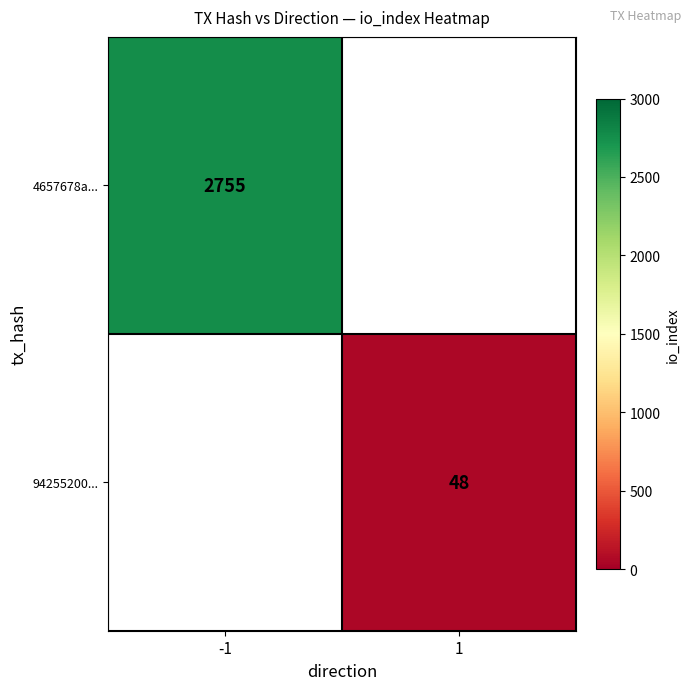

Is it true that 4657678a... equals 4773 at -1?

False